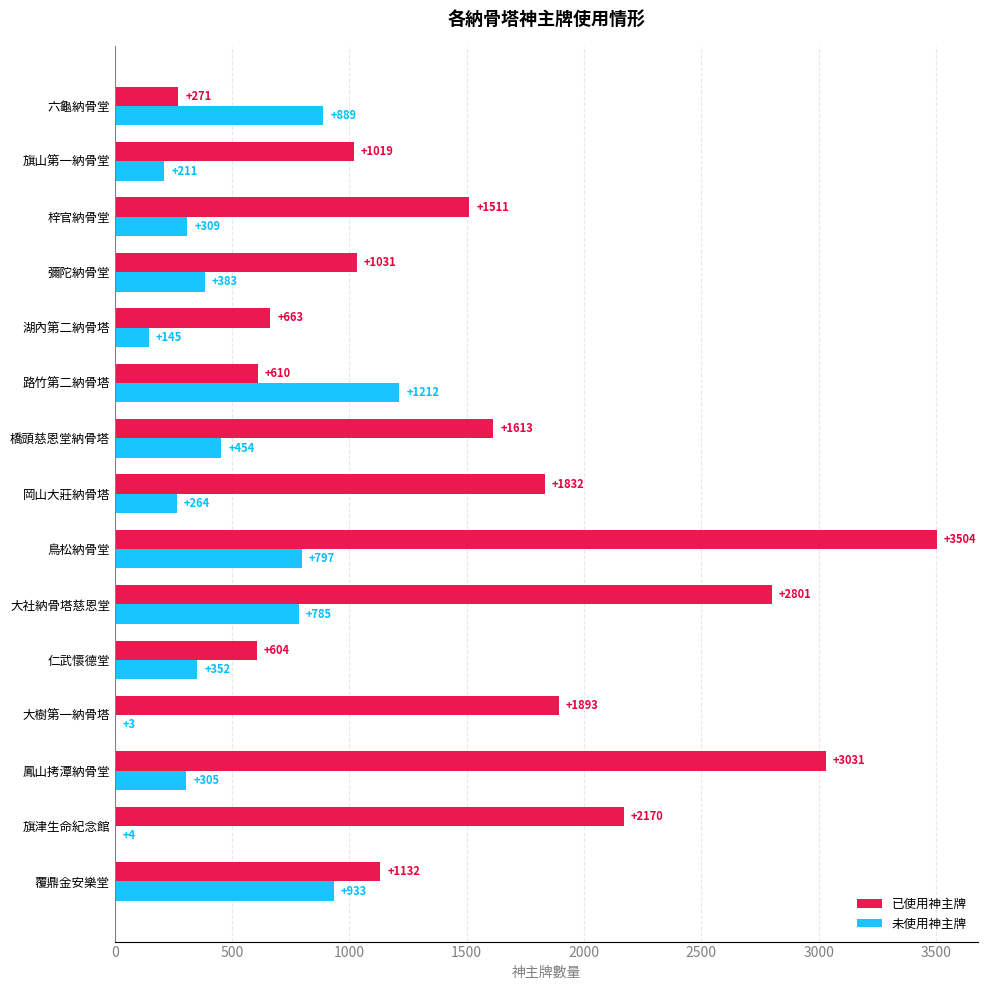

What are all the series names shown in the legend?

已使用神主牌, 未使用神主牌